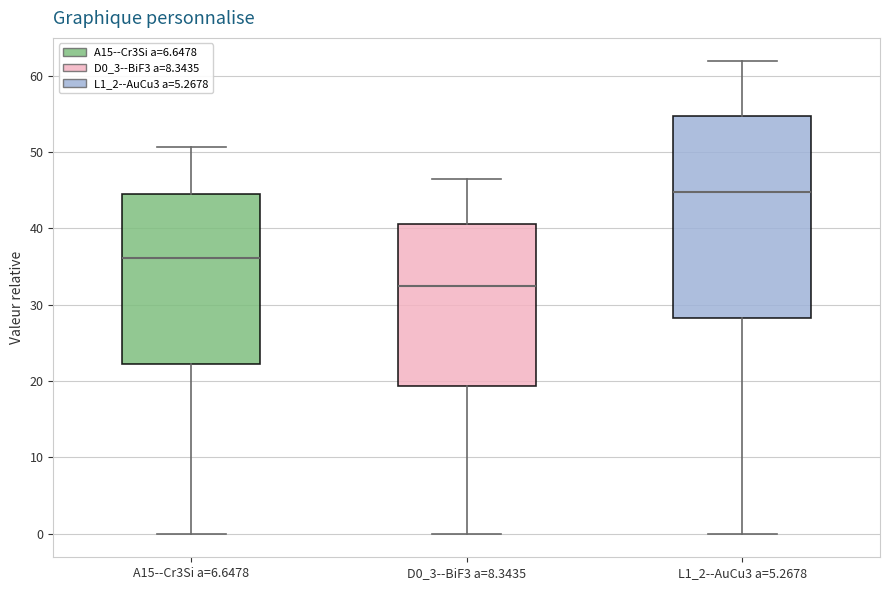

Comparing the boxes themselves (not the whiskers), which one is the tallest?

L1_2--AuCu3 a=5.2678